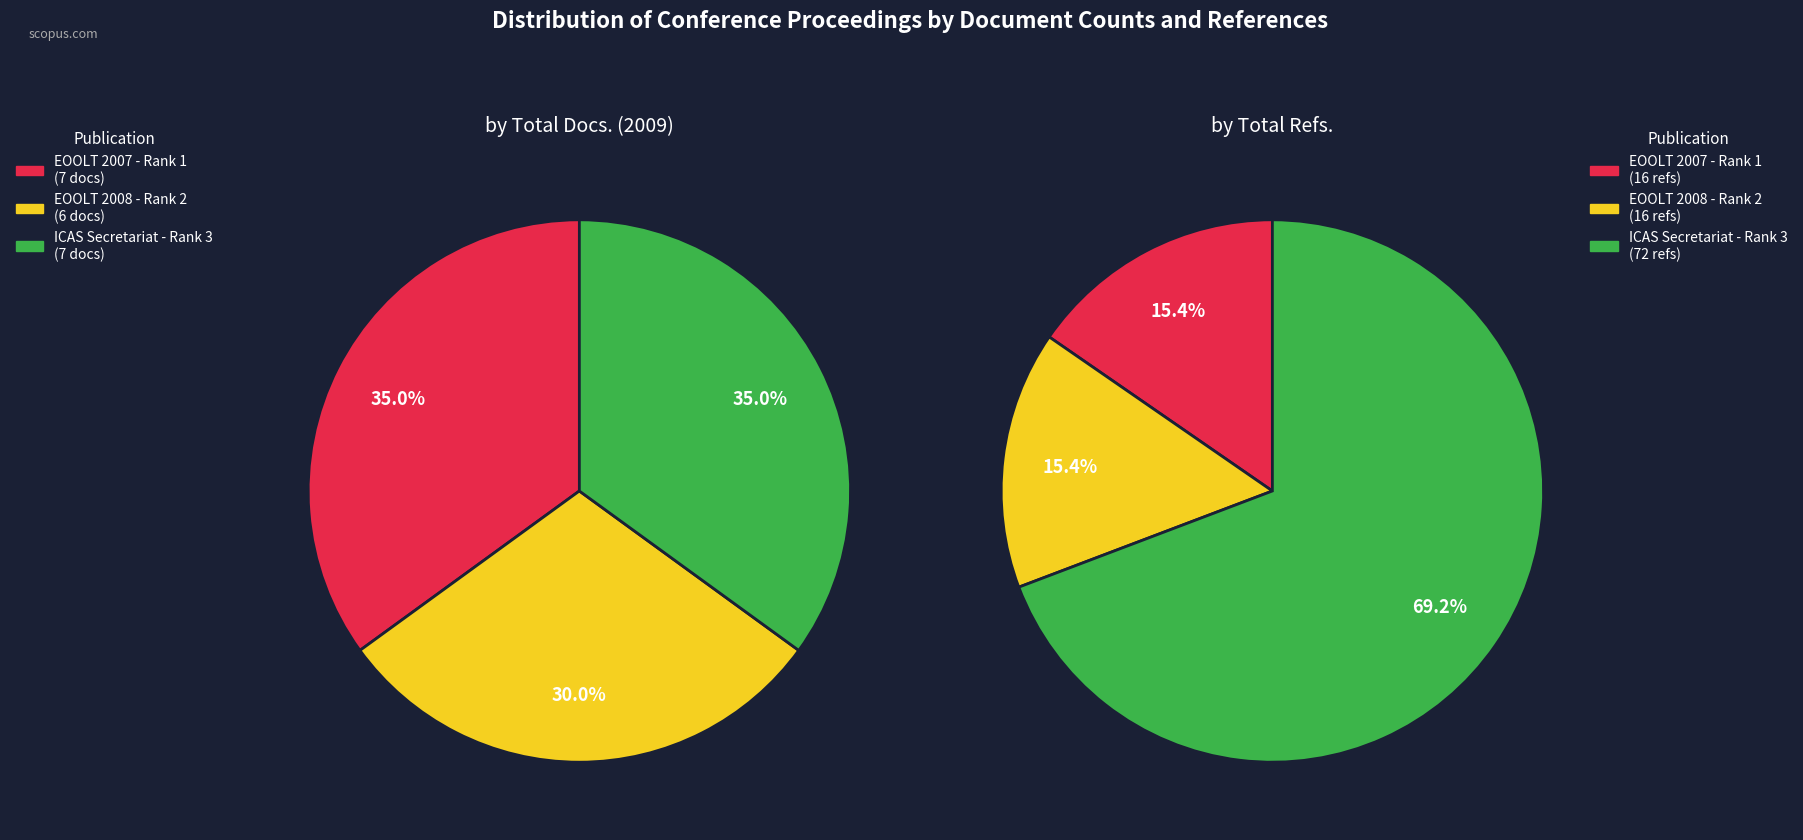

Which slice is the smallest?

EOOLT 2008 - Rank 2